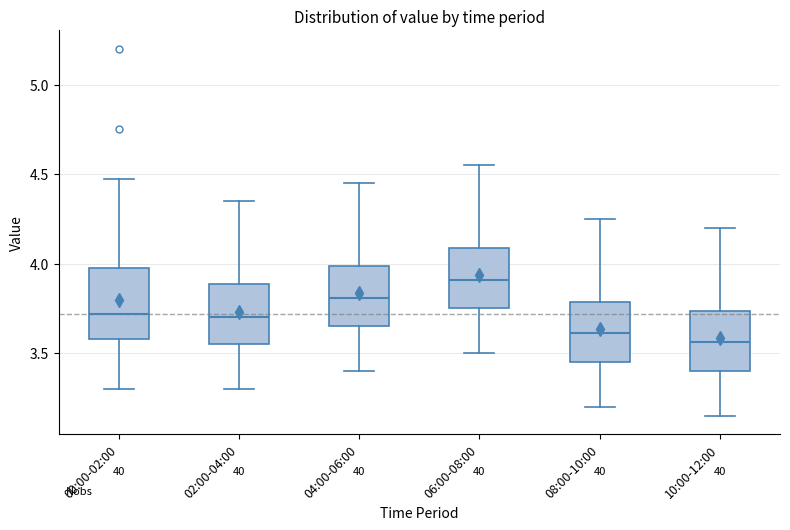

Reading left to right, read every box against the y-axis: the position of its median line, the range the box covers, and the ends of its whiskers. The values are not printed on the chart, so give them approximately, as read against the axis.

00:00-02:00: median 3.70, box 3.60 to 4.00, whiskers 3.30 to 4.45
02:00-04:00: median 3.70, box 3.55 to 3.90, whiskers 3.30 to 4.35
04:00-06:00: median 3.80, box 3.65 to 4.00, whiskers 3.40 to 4.45
06:00-08:00: median 3.90, box 3.75 to 4.10, whiskers 3.50 to 4.55
08:00-10:00: median 3.60, box 3.45 to 3.80, whiskers 3.20 to 4.25
10:00-12:00: median 3.55, box 3.40 to 3.75, whiskers 3.15 to 4.20